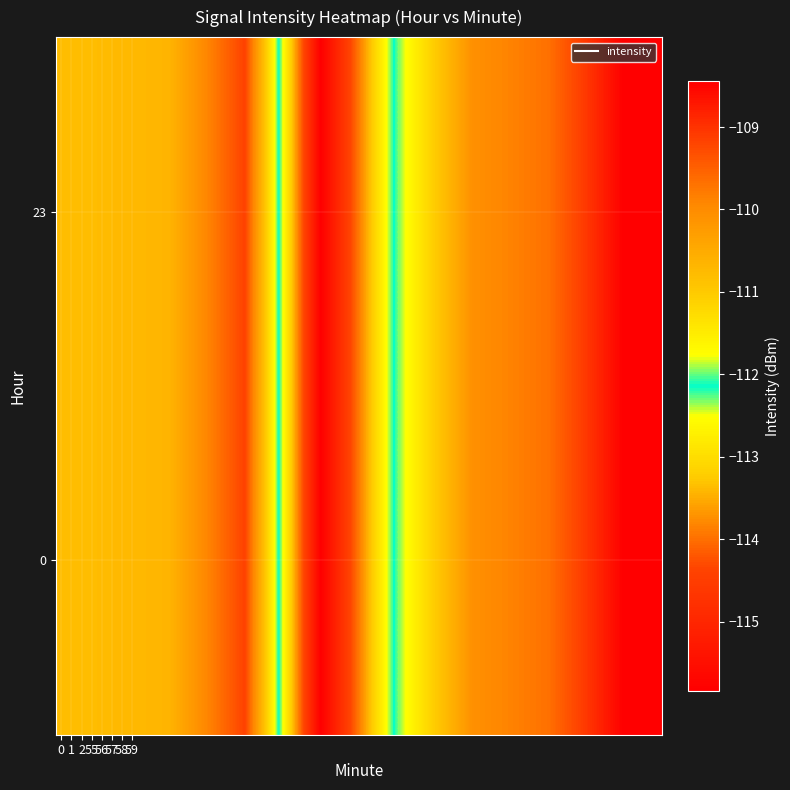

Reading left to right, what are all the values shown in this chart?

0: -110.8	-110.7	-109.2	-115.8	-112.0	-110.1	-109.7	-108.4
23: -110.8	-110.7	-109.2	-115.8	-112.0	-110.1	-109.7	-108.4